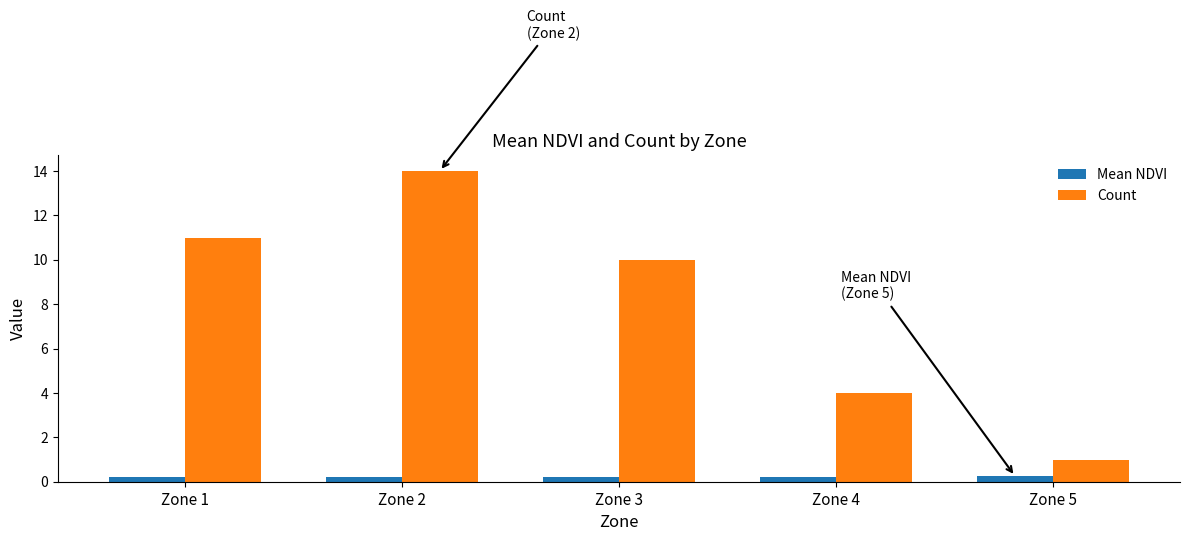

At which label does Count first exceed 10?

Zone 1